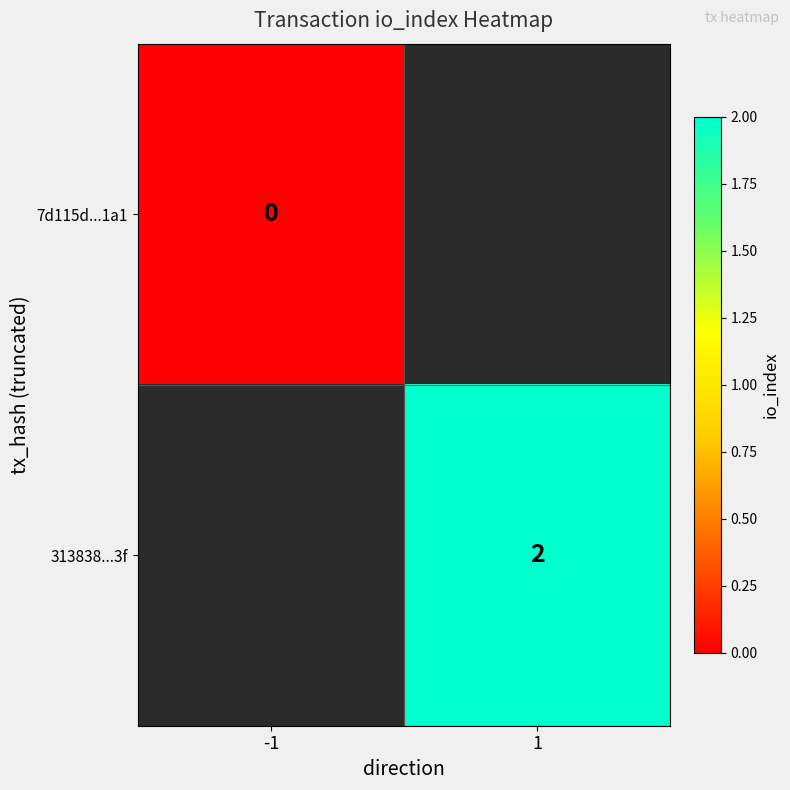

Which label corresponds to the largest value in the chart?

1